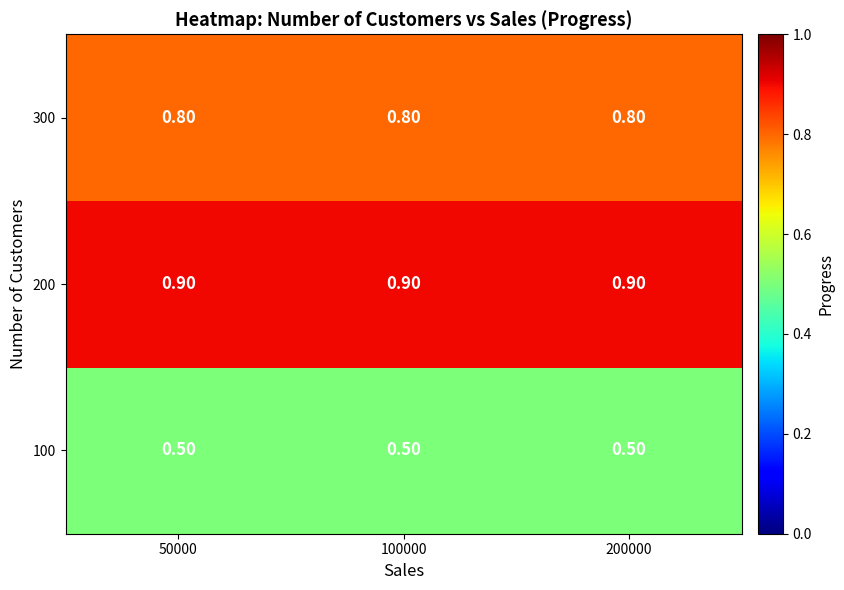

Is the value of 200 at 50000 greater than the value of 300 at 50000?

Yes